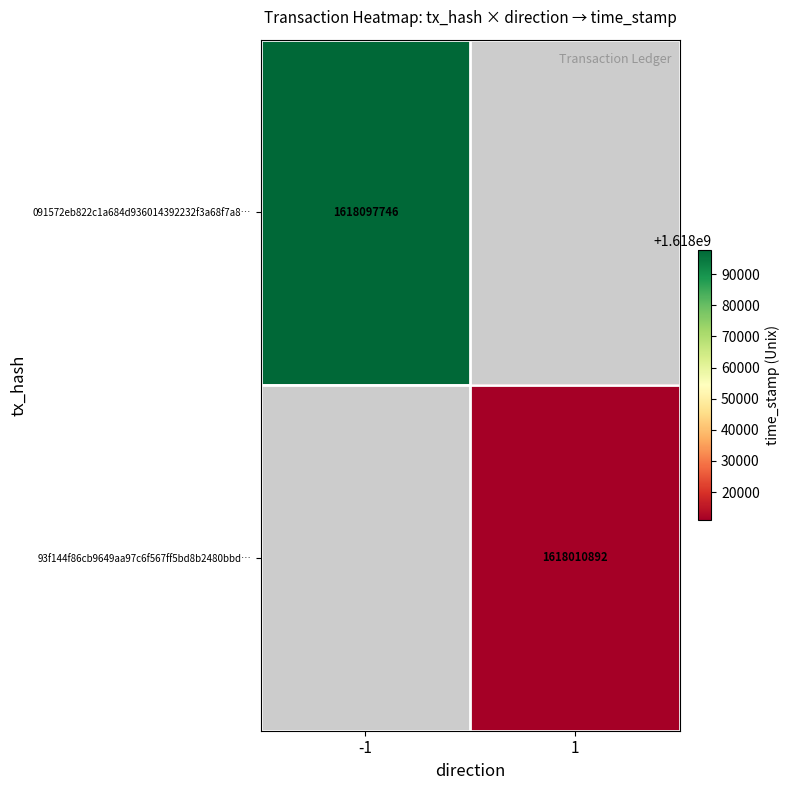

True or false: 091572eb822c1a684d936014392232f3a68f7a8… has a value of 1618097746 at -1.

True